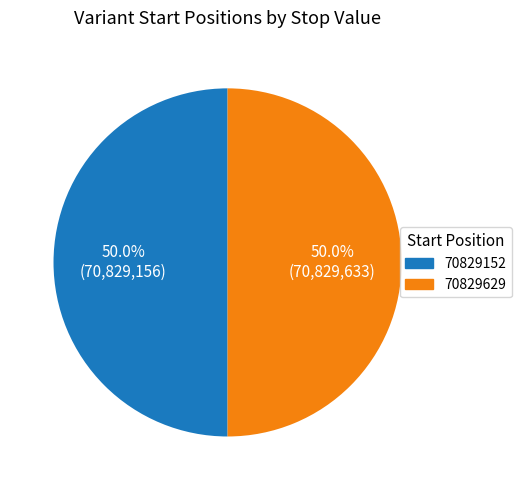

How many slices are in this pie chart?

2